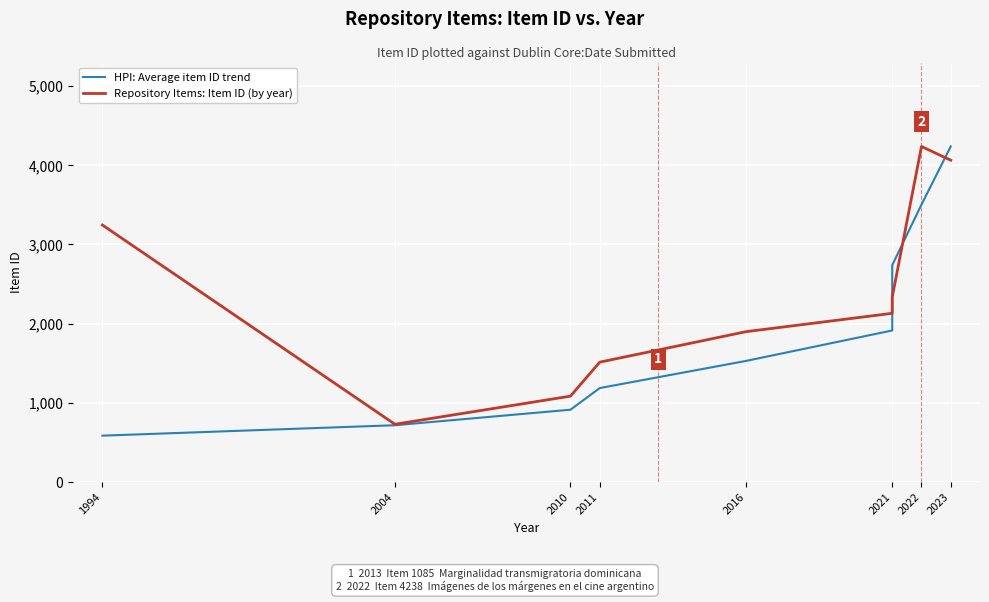

Does the chart display data point markers on the line(s)?

No